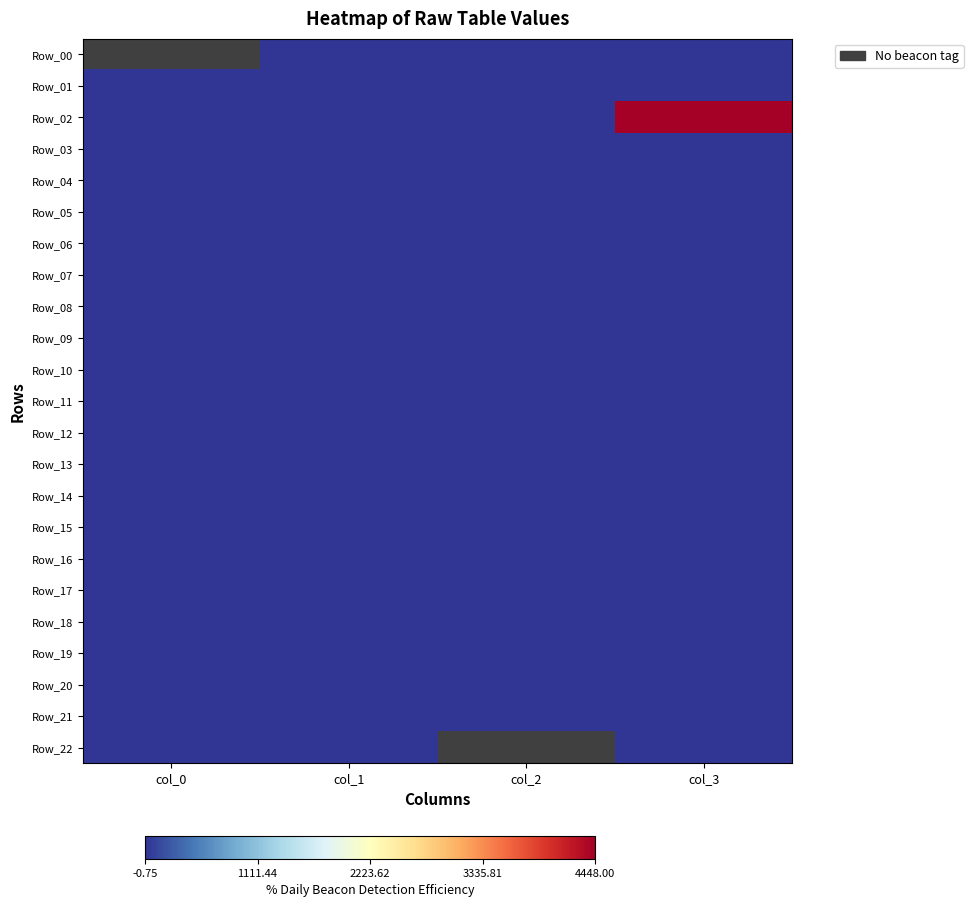

Reading left to right, extract all data points from this chart.

Row_00: col_0=-9999.0	col_1=-0.8	col_2=-0.5	col_3=0.0
Row_01: col_0=-0.5	col_1=-0.2	col_2=0.0	col_3=0.0
Row_02: col_0=0.0	col_1=0.2	col_2=0.5	col_3=4448.0
Row_03: col_0=0.5	col_1=0.8	col_2=1.0	col_3=0.0
Row_04: col_0=1.0	col_1=1.2	col_2=1.5	col_3=0.0
Row_05: col_0=1.5	col_1=1.8	col_2=2.0	col_3=0.0
Row_06: col_0=2.0	col_1=2.2	col_2=2.5	col_3=0.0
Row_07: col_0=2.5	col_1=2.8	col_2=3.0	col_3=0.0
Row_08: col_0=3.0	col_1=3.2	col_2=3.5	col_3=0.0
Row_09: col_0=3.5	col_1=3.8	col_2=4.0	col_3=0.0
Row_10: col_0=4.0	col_1=4.2	col_2=4.5	col_3=0.0
Row_11: col_0=4.5	col_1=4.8	col_2=5.0	col_3=0.0
Row_12: col_0=5.0	col_1=5.2	col_2=5.5	col_3=0.0
Row_13: col_0=5.5	col_1=5.8	col_2=6.0	col_3=0.0
Row_14: col_0=6.0	col_1=6.2	col_2=6.5	col_3=0.0
Row_15: col_0=6.5	col_1=6.8	col_2=7.0	col_3=0.0
Row_16: col_0=7.0	col_1=7.2	col_2=7.5	col_3=0.0
Row_17: col_0=7.5	col_1=7.8	col_2=8.0	col_3=0.0
Row_18: col_0=8.0	col_1=8.2	col_2=8.5	col_3=0.0
Row_19: col_0=8.5	col_1=8.8	col_2=9.0	col_3=0.0
Row_20: col_0=9.0	col_1=9.2	col_2=9.5	col_3=0.0
Row_21: col_0=9.5	col_1=9.8	col_2=10.0	col_3=0.0
Row_22: col_0=10.0	col_1=10.2	col_2=-9999.0	col_3=0.0